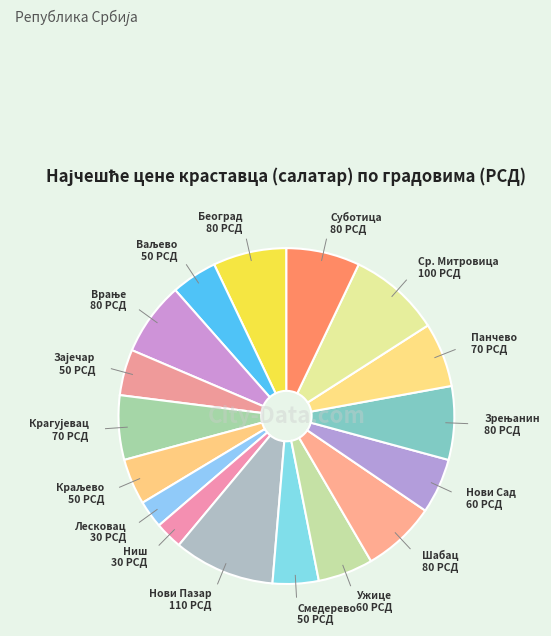

Count the number of slices in the pie.

17